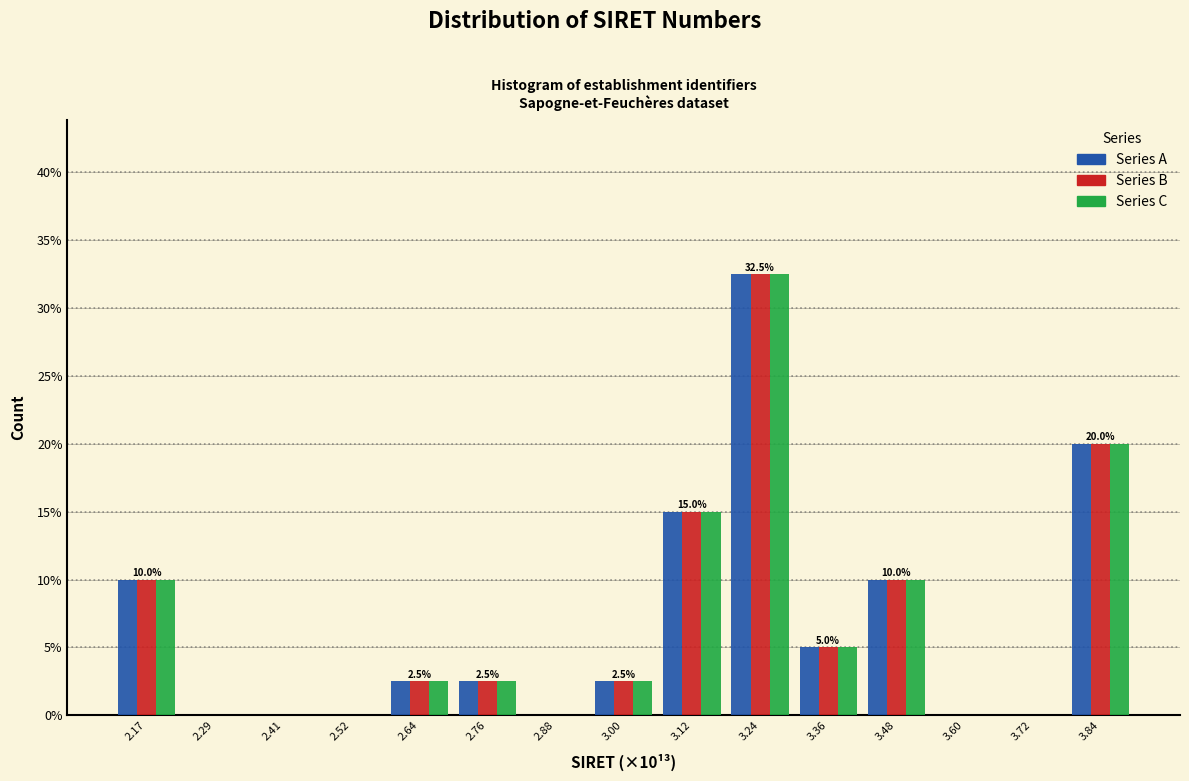

At which category is the sum across all series the highest?

3.24